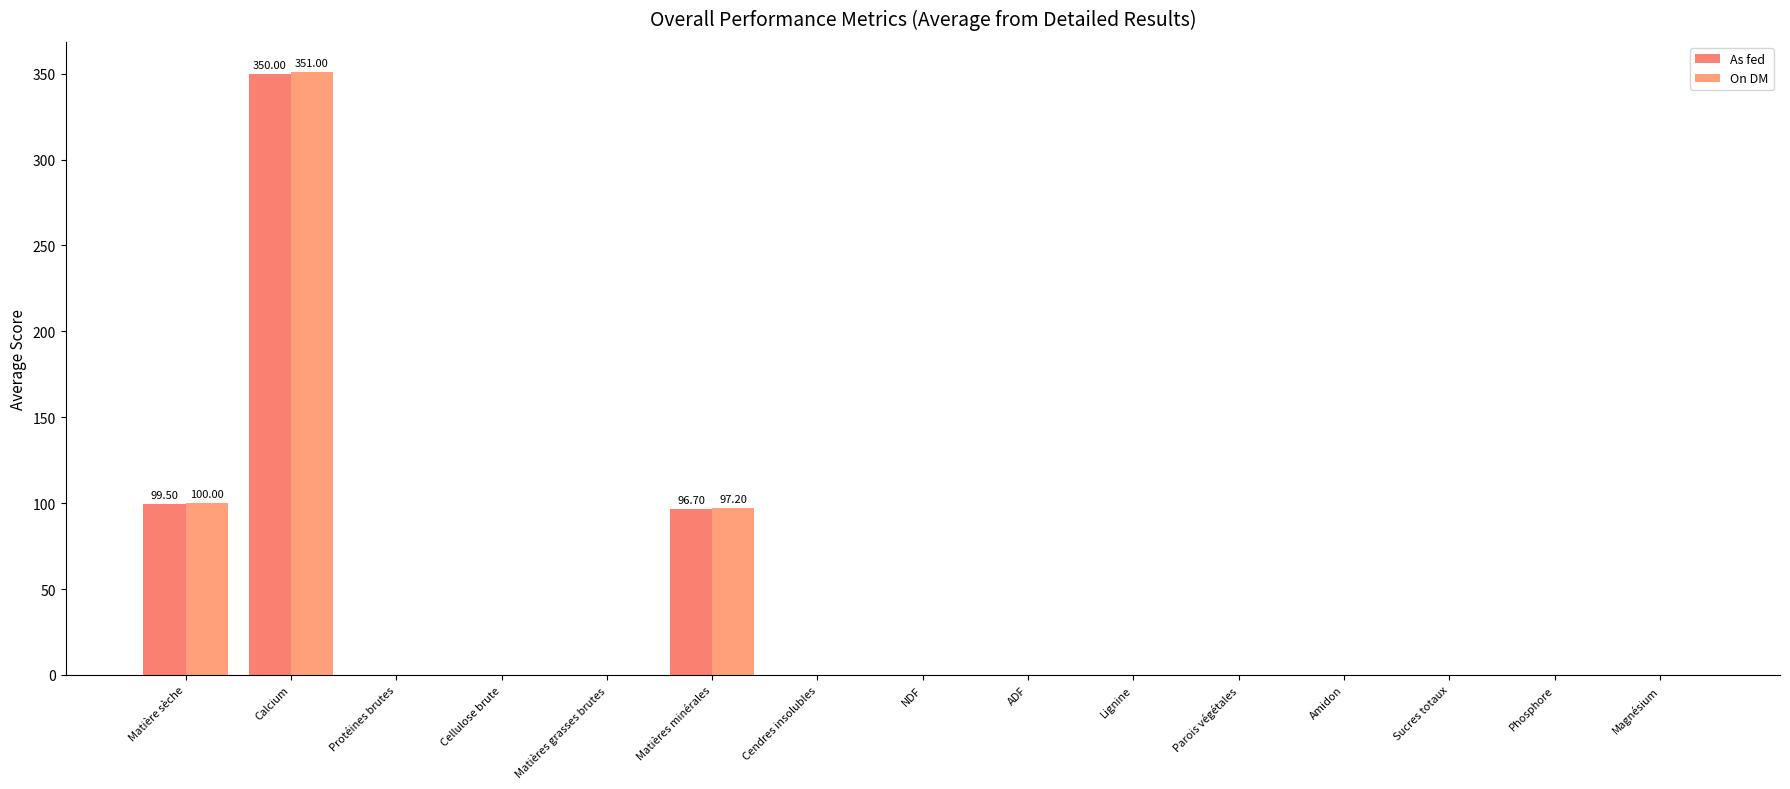

At which label does As fed reach its peak?

Calcium